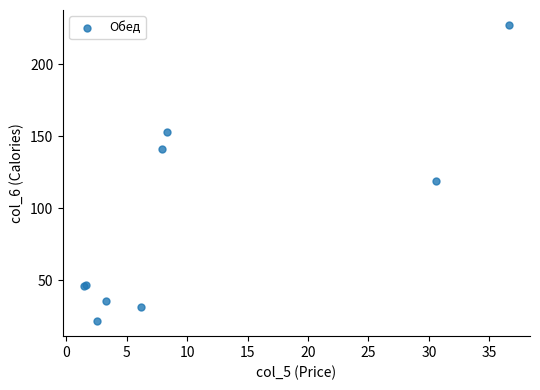

What Y value in the scatter plot is closest to 124?

119.1